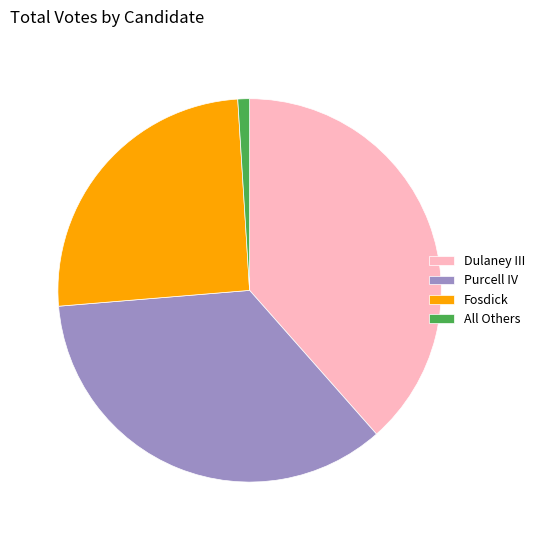

Is there any slice that represents more than half of the pie?

No